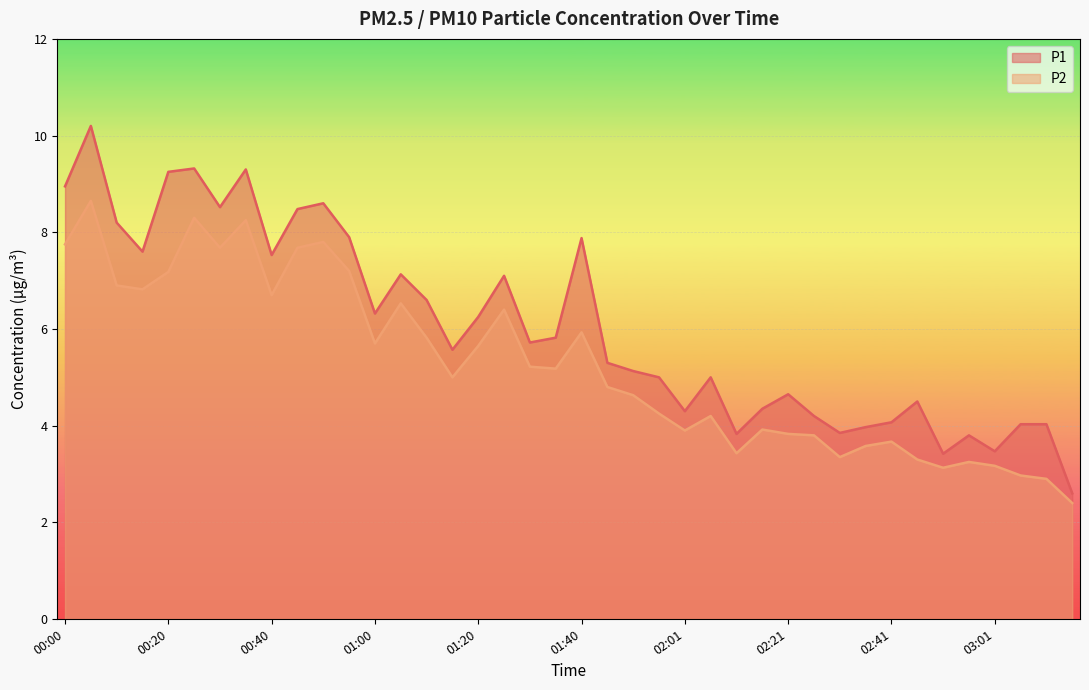

In P2, how many points are lower than both neighbors (excluding endpoints)?

10